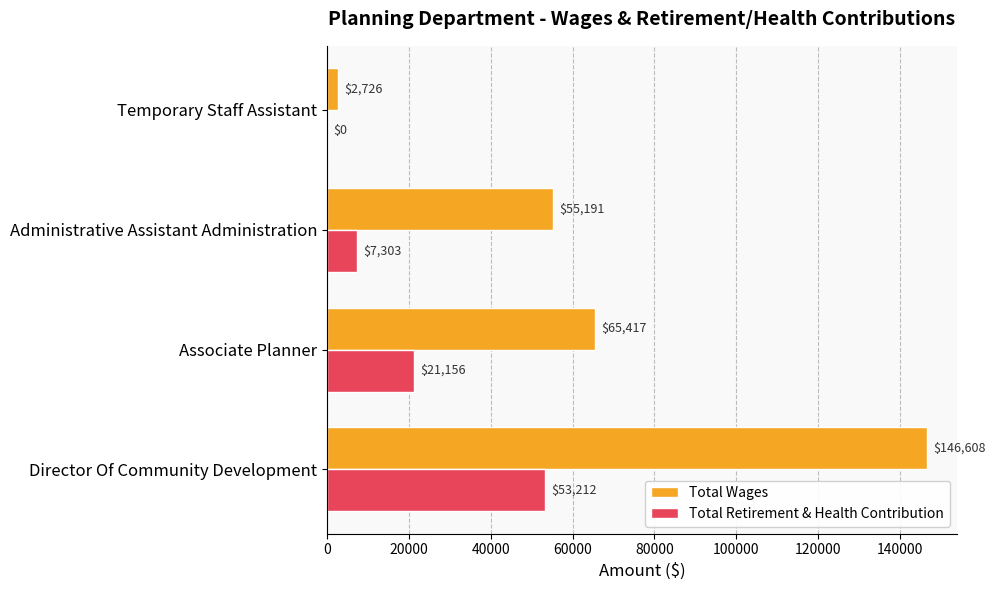

Which series changed the most between Director Of Community Development and Temporary Staff Assistant?

Total Wages